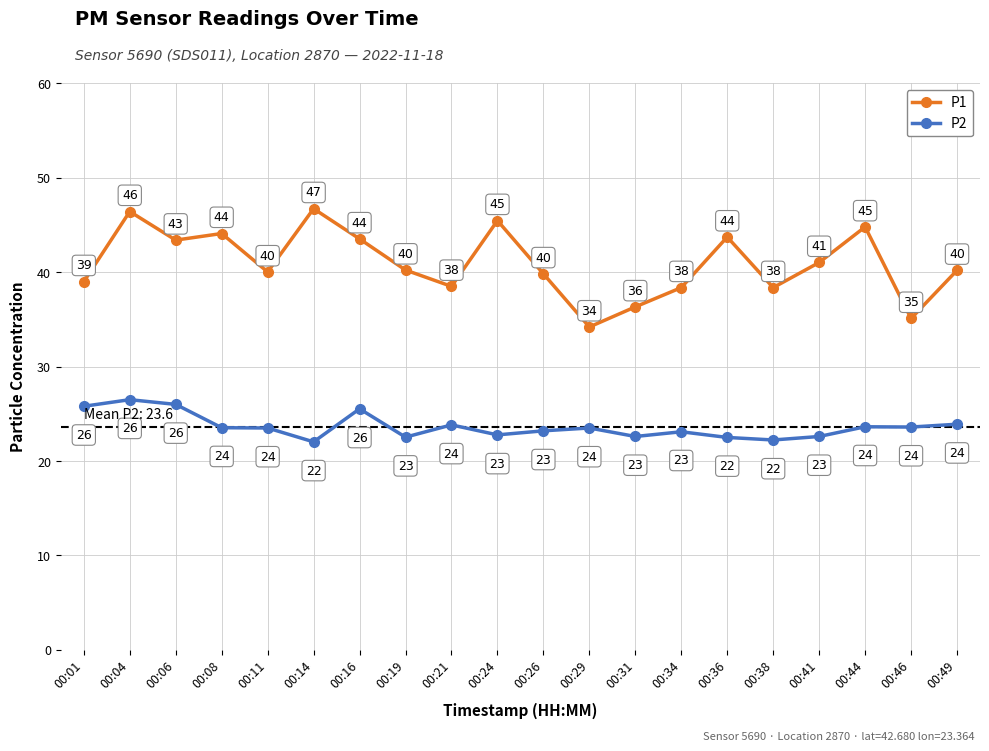

What is the smallest value displayed?

22.0